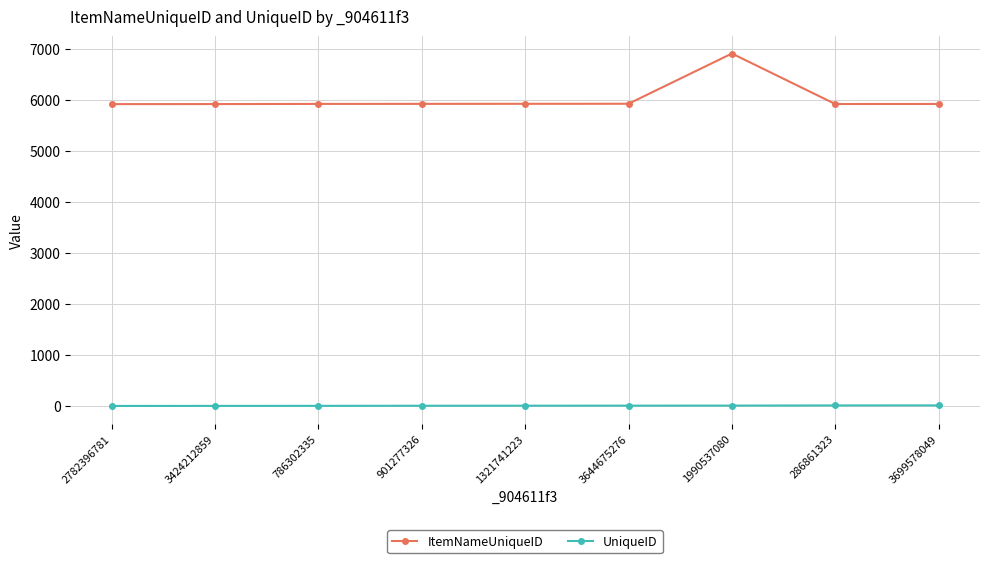

What is the highest value of the ItemNameUniqueID series?

6903